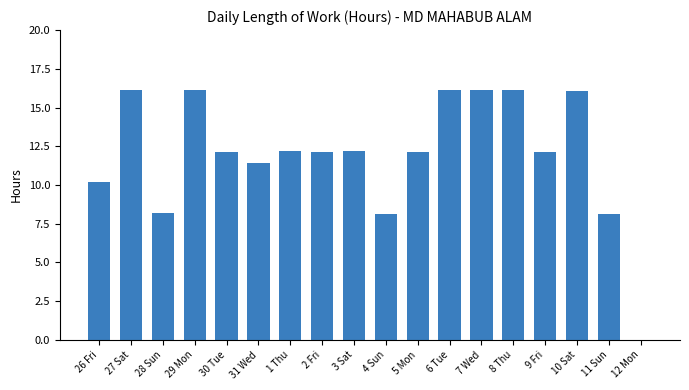

What is the sum of the values at 7 Wed and 6 Tue?

32.2